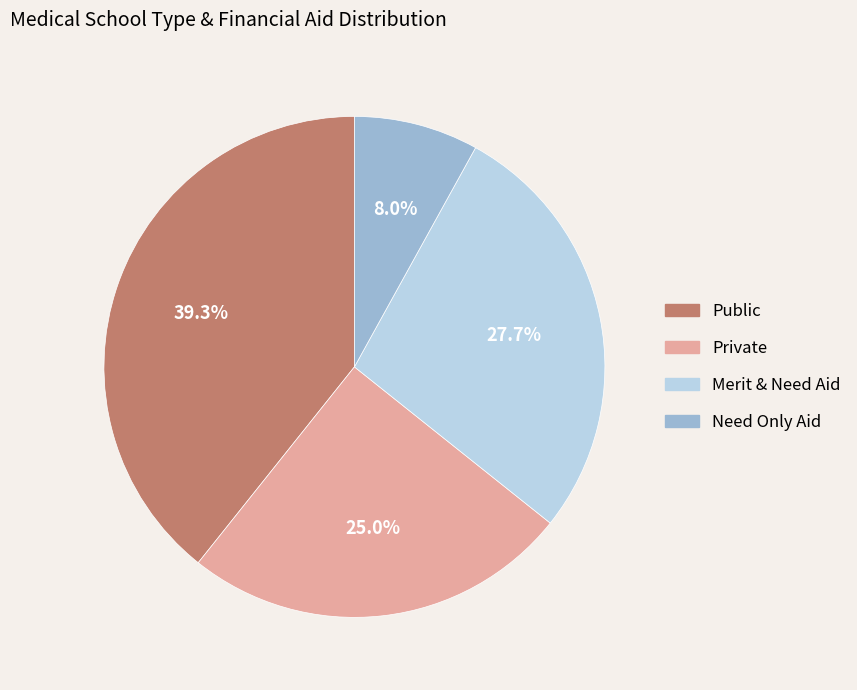

Is there any slice that represents more than half of the pie?

No